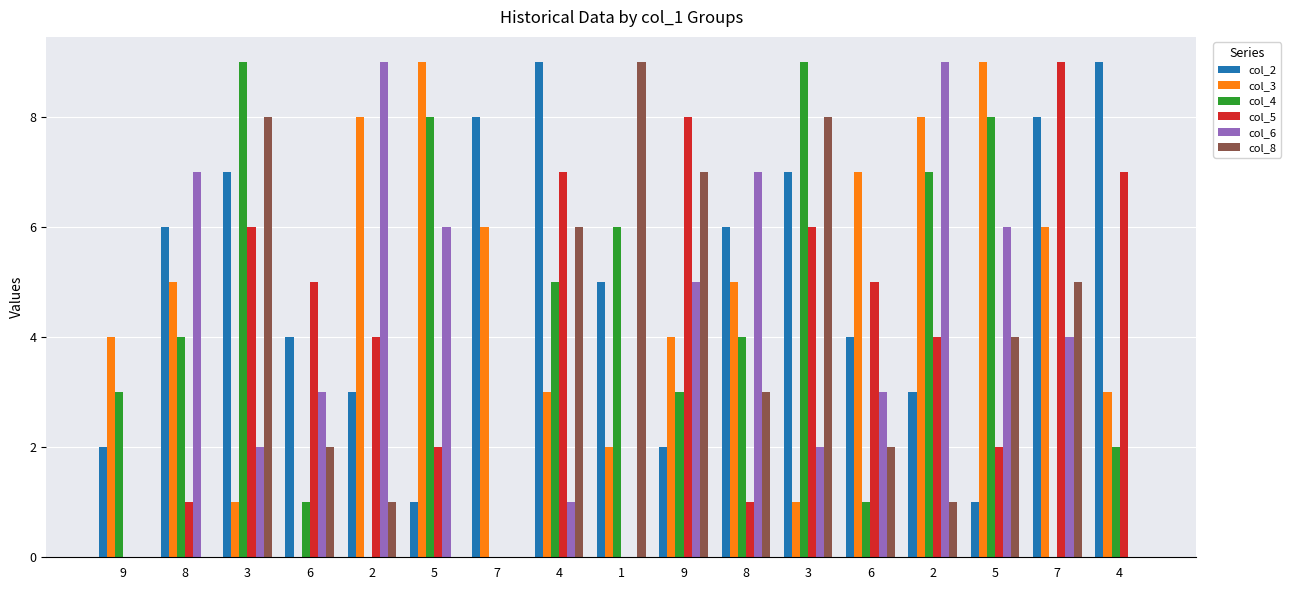

What are all the series names shown in the legend?

col_2, col_3, col_4, col_5, col_6, col_8